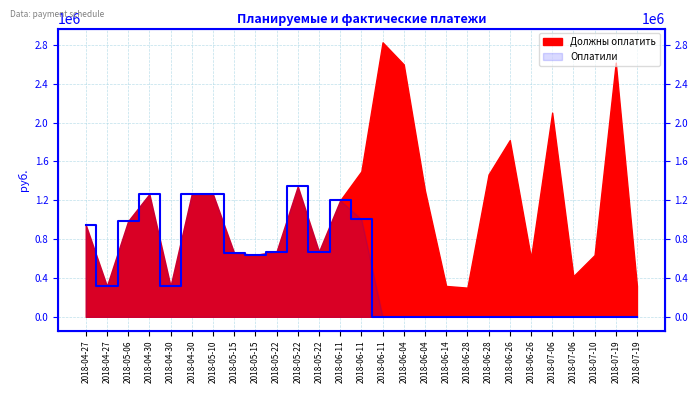

True or false: the data shows 806587.4 at 2018-06-04.

False